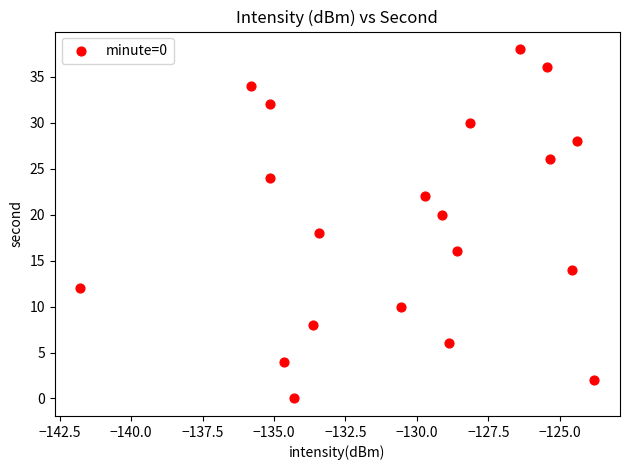

What is the range of Y values (max minus min)?

38